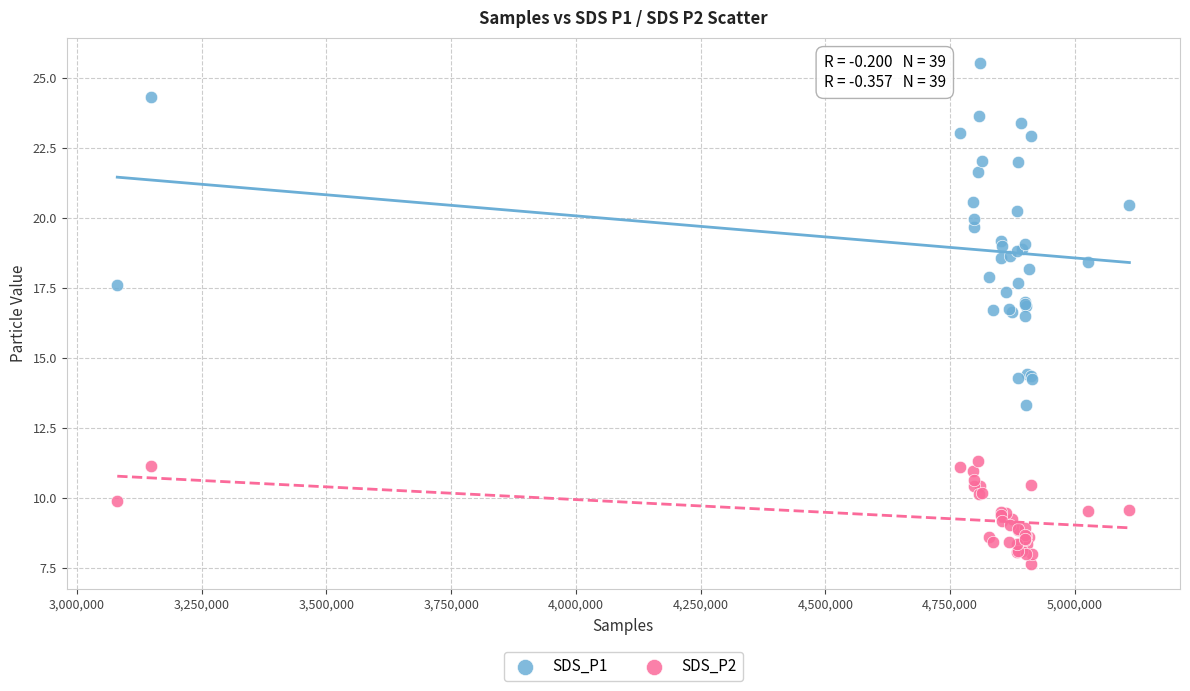

Which series contains the lowest Y value?

SDS_P2